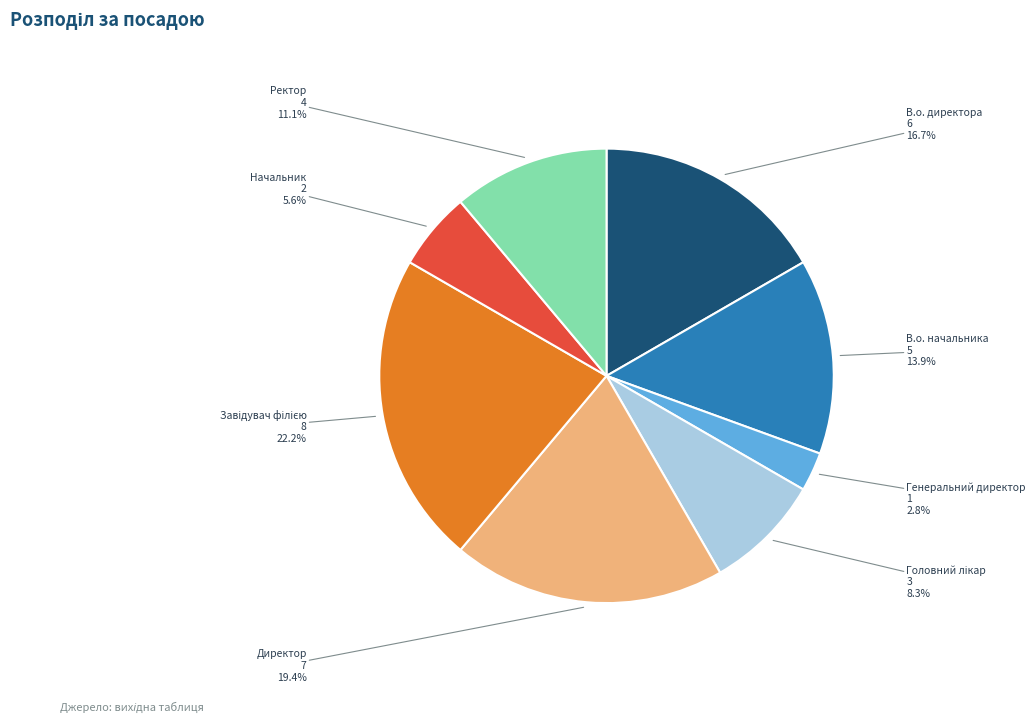

Is there any slice that represents more than half of the pie?

No